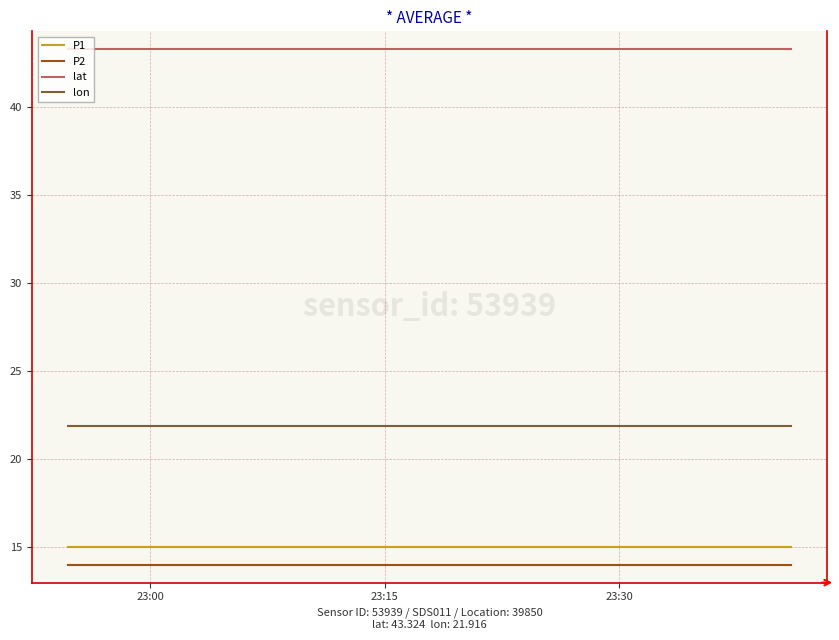

True or false: lon and lat cross at least once.

False